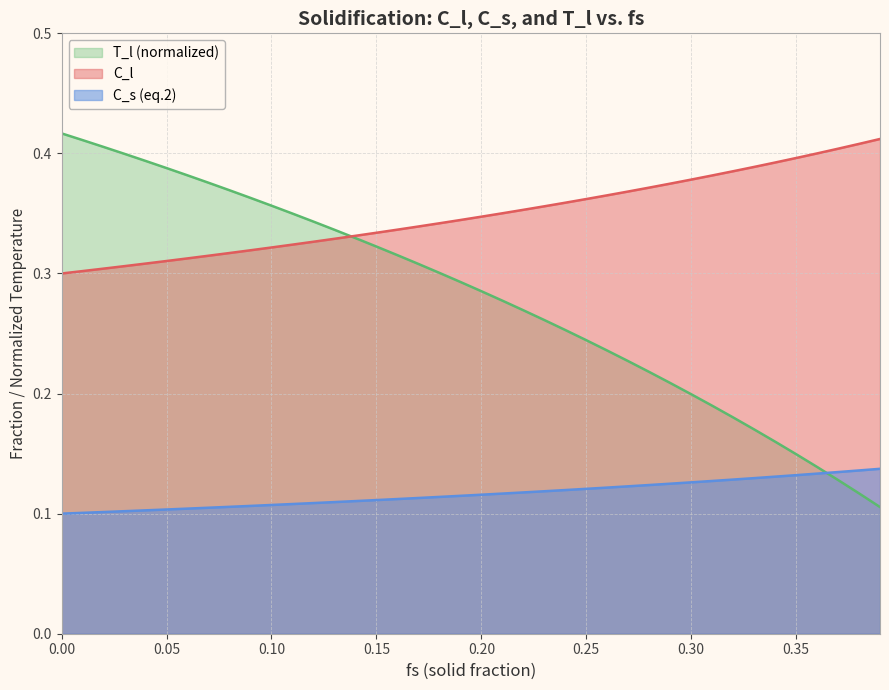

Which series has the largest total across all categories?

C_l